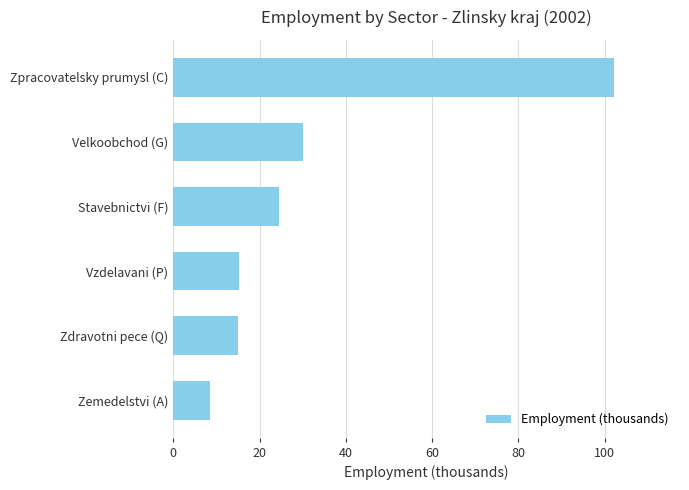

What is the difference between the maximum and second lowest values?

87.0